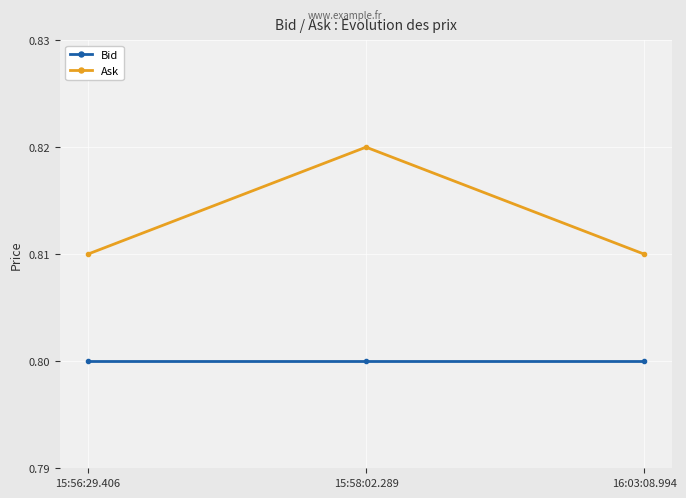

Count the Ask values in the range 0 to 1.

3